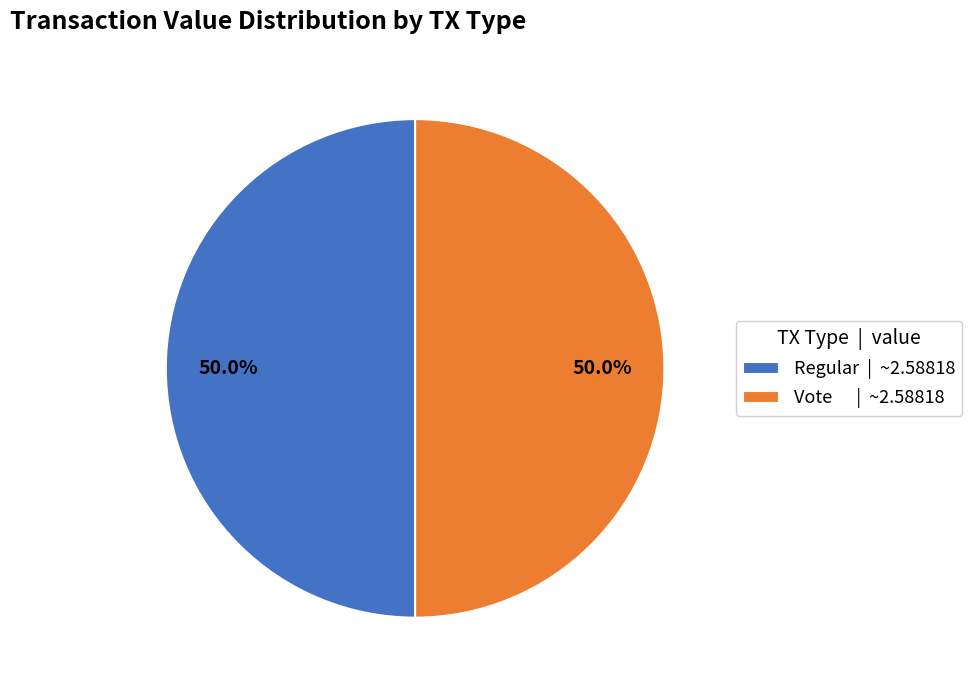

Approximately how many times larger is the value at Vote | ~2.58818 compared to Regular | ~2.58818?

1.0